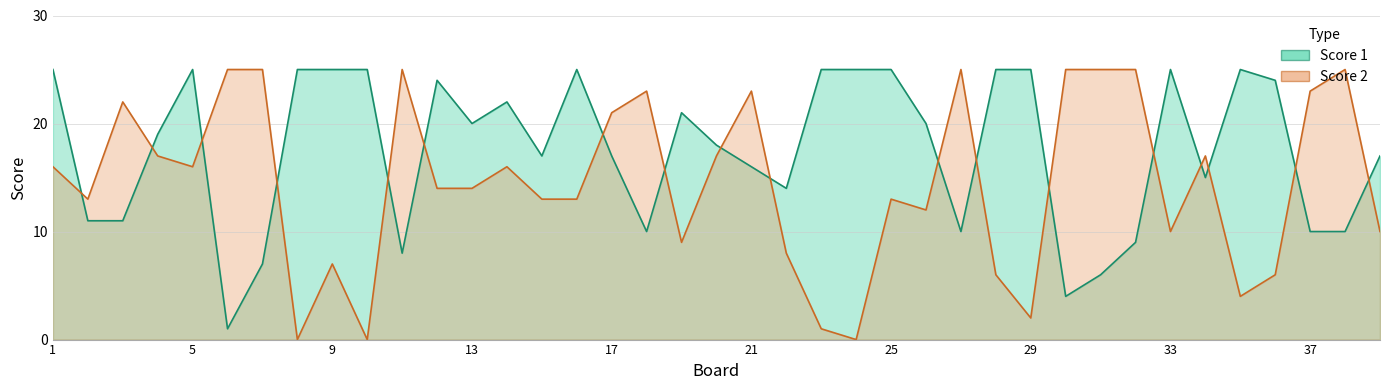

Where is the first local minimum for Score 1?

6